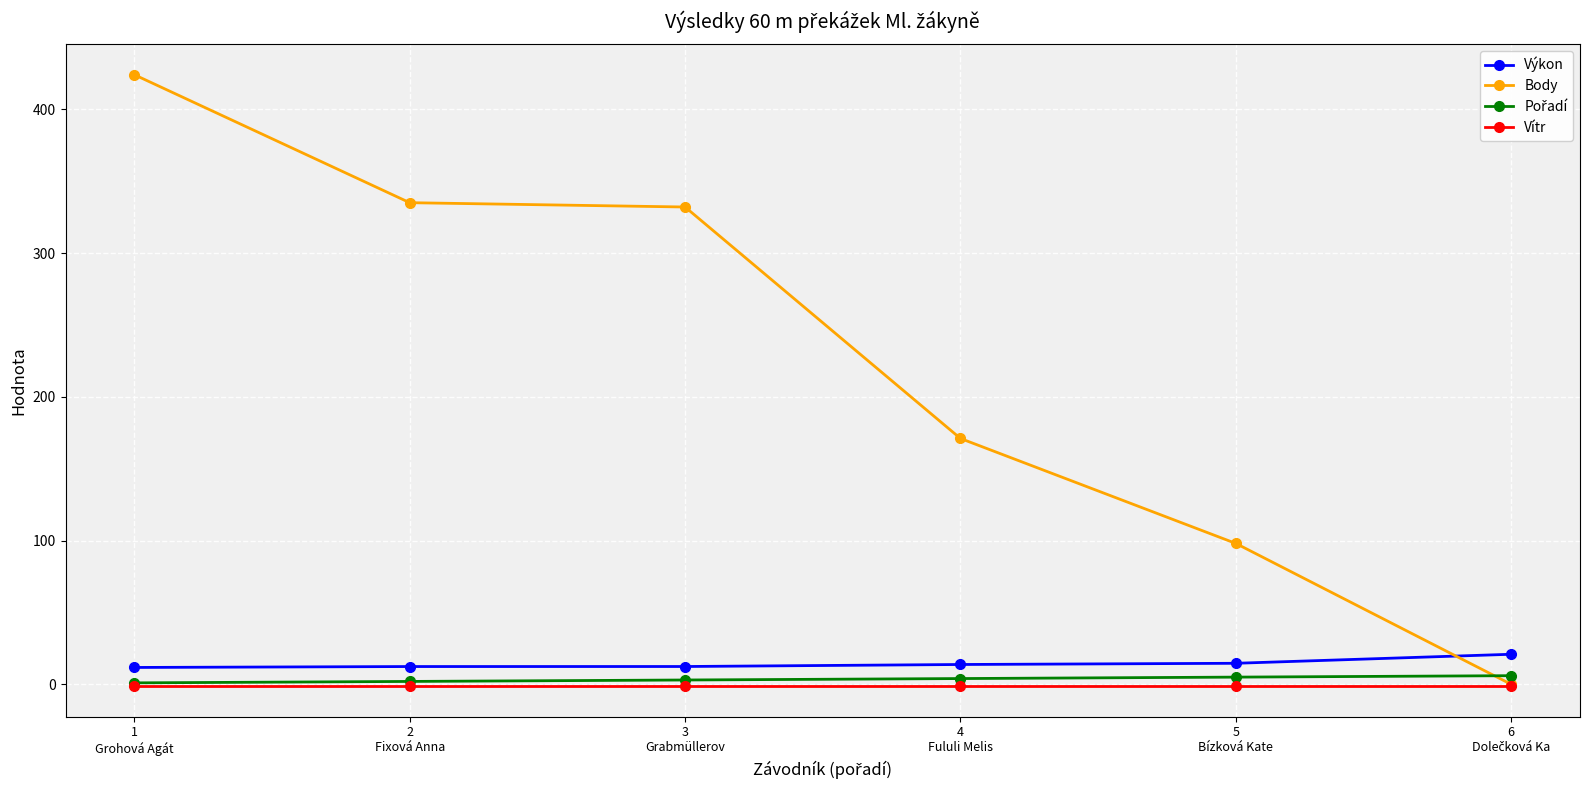

What is the spread (max minus min) of values at 1
Grohová Agát?

425.3